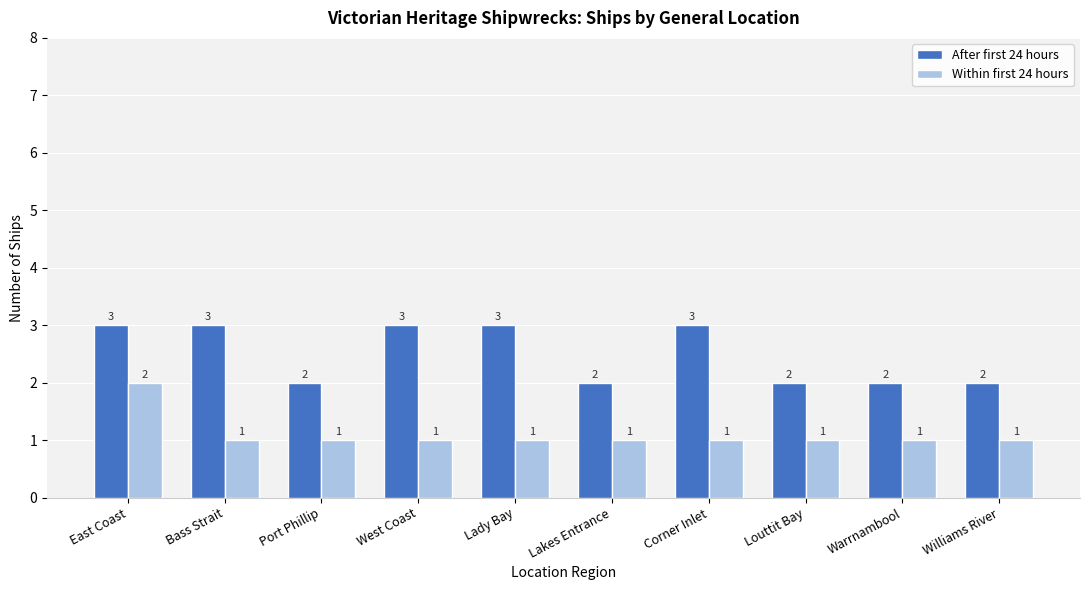

Count the After first 24 hours values in the range 2 to 3.

10